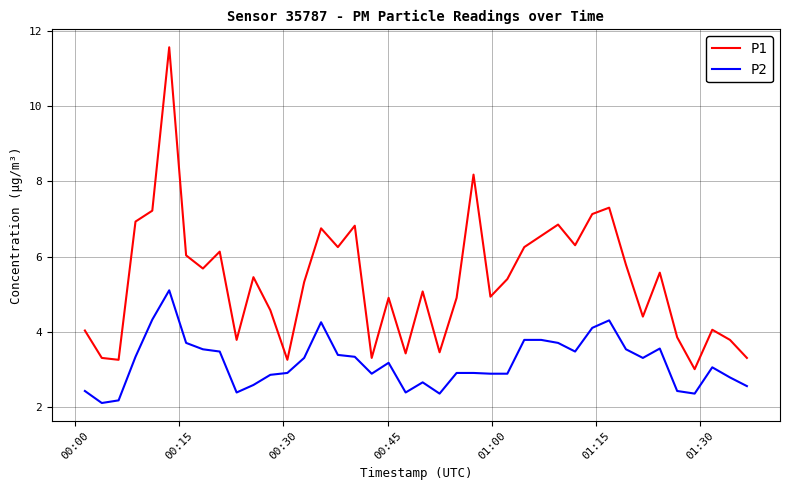

Which series has the largest range (max minus min)?

P1